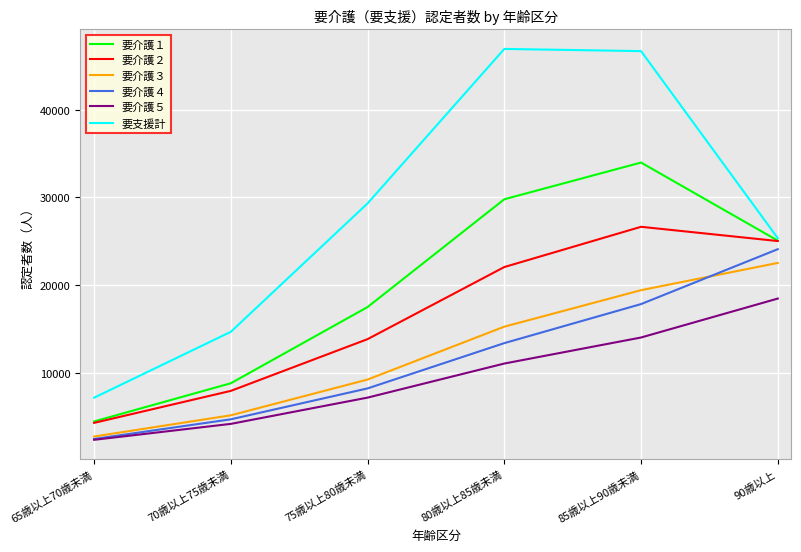

The 要介護１ series shows 29789 at 80歳以上85歳未満. True or false?

True